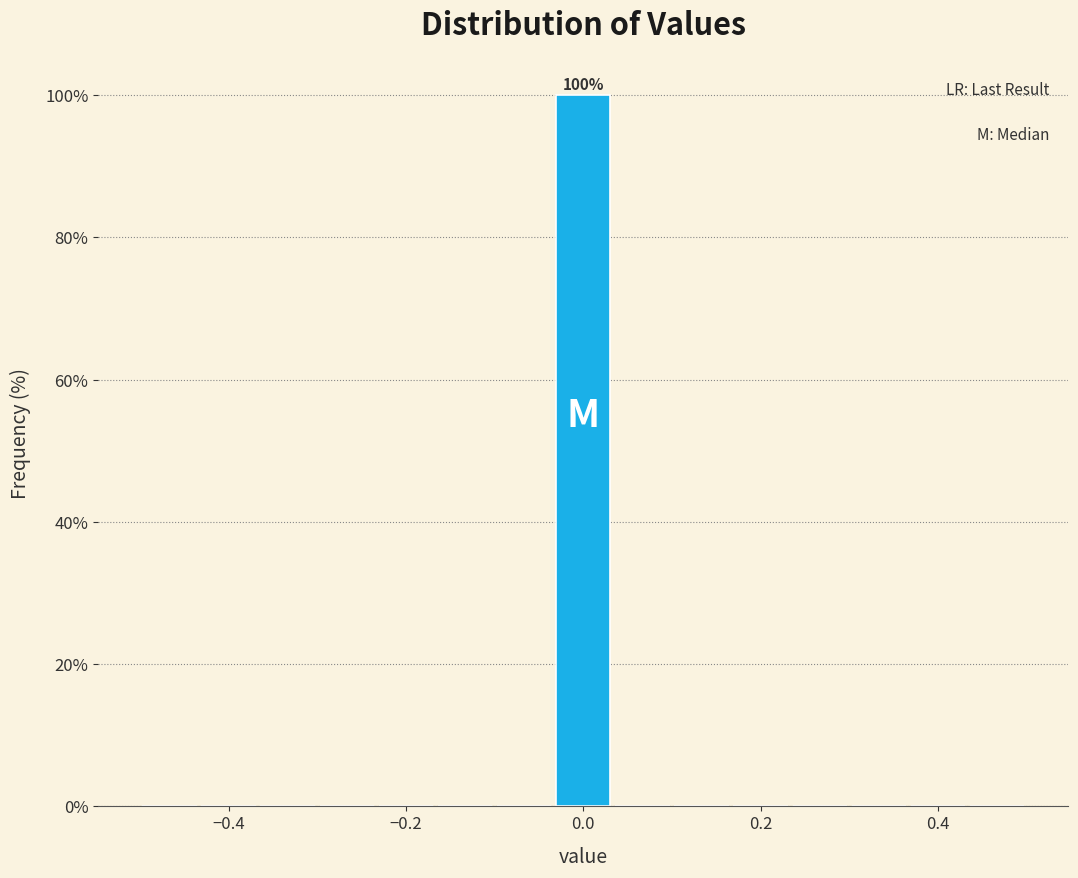

Read against the x-axis, roughly where is the centre of the tallest bar?

0.00